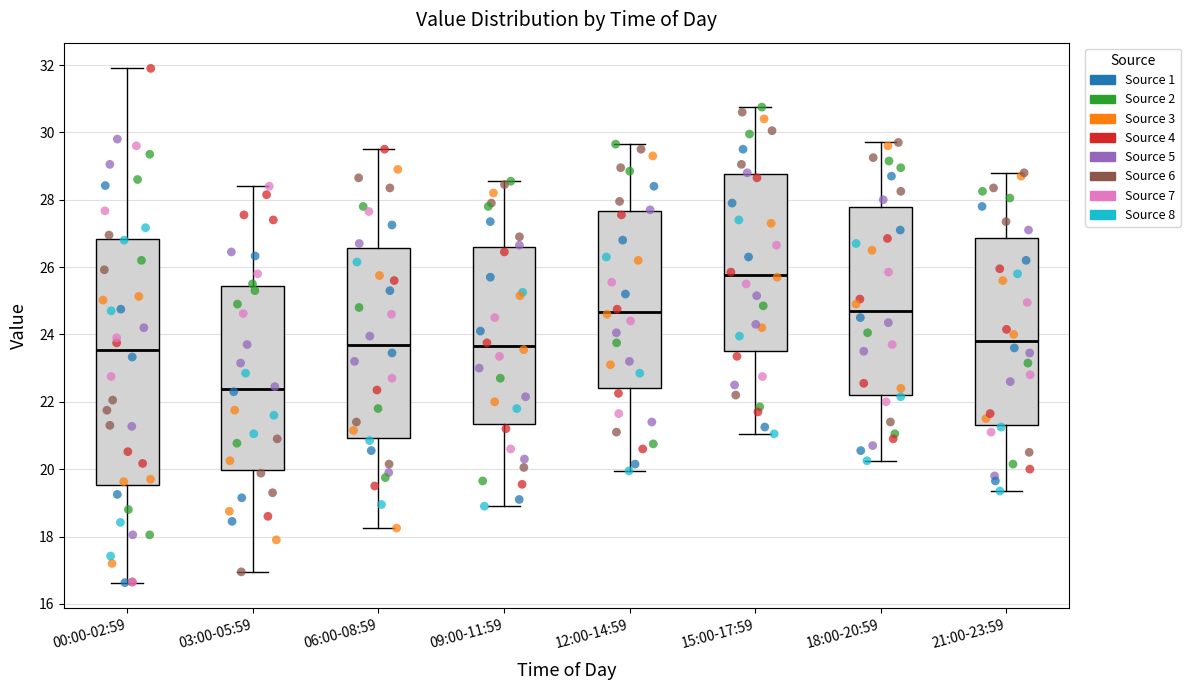

Which box is the tallest, from its lower edge to its upper edge?

00:00-02:59